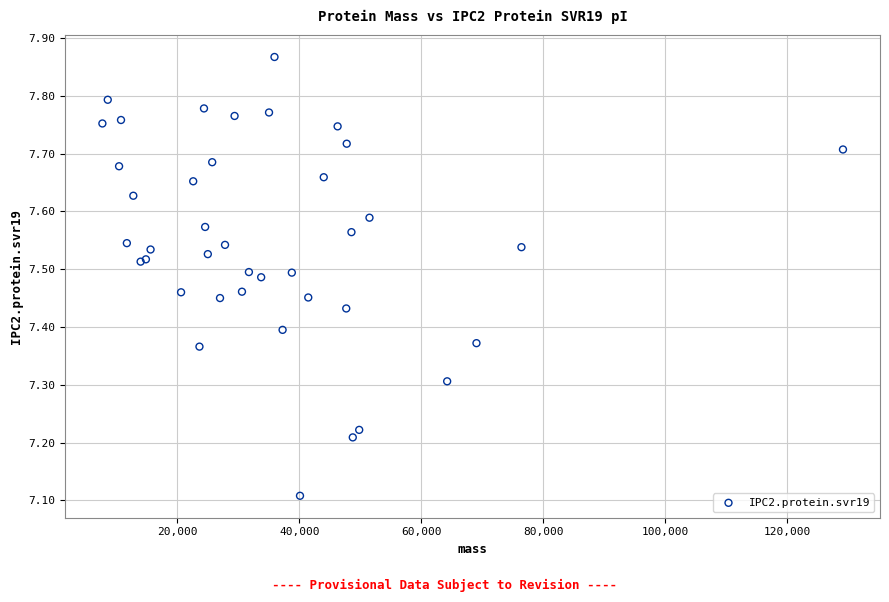

What Y value in the scatter plot is closest to 7?

7.1